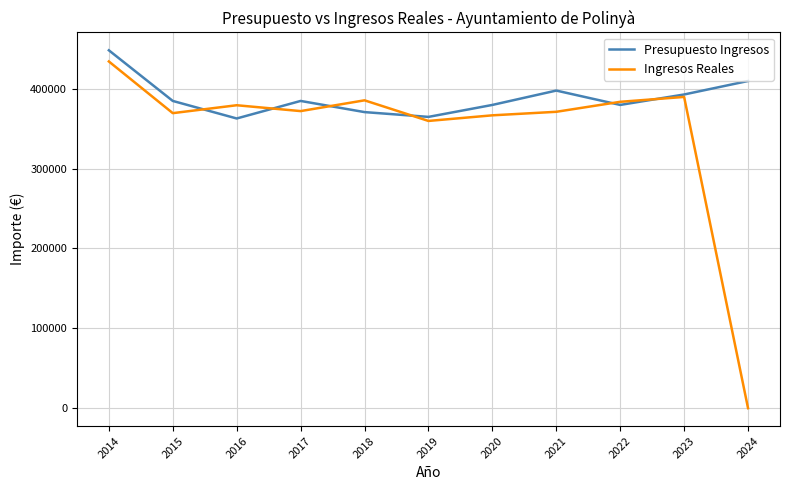

True or false: Ingresos Reales and Presupuesto Ingresos cross at least once.

True